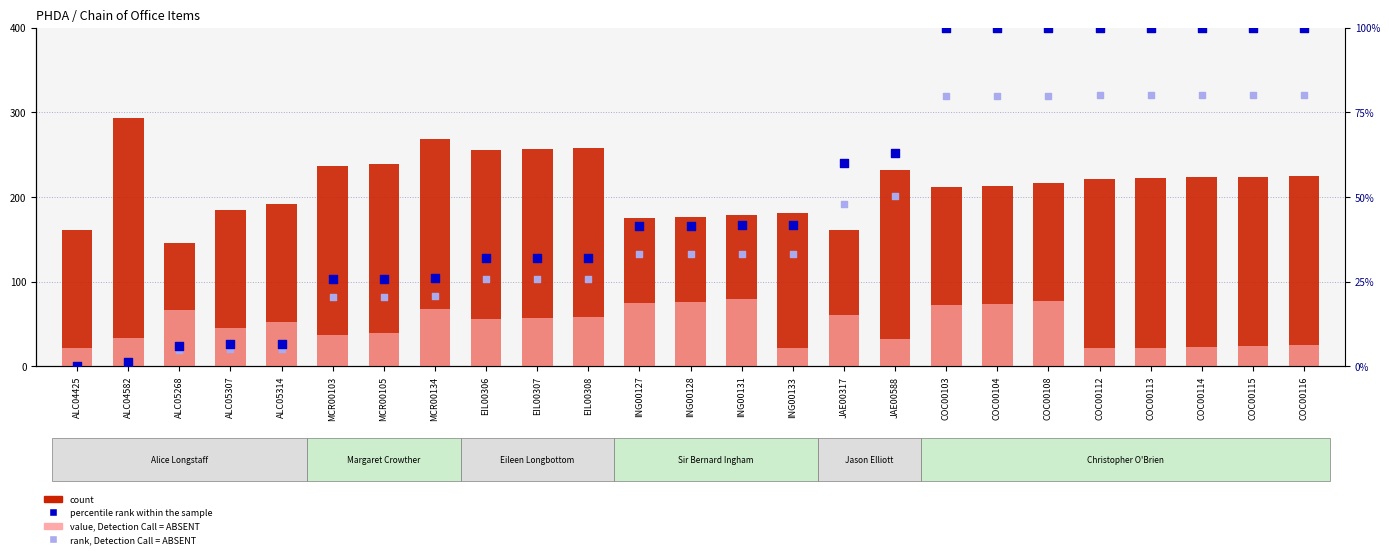

At which category is the sum across all series the highest?

COC00108